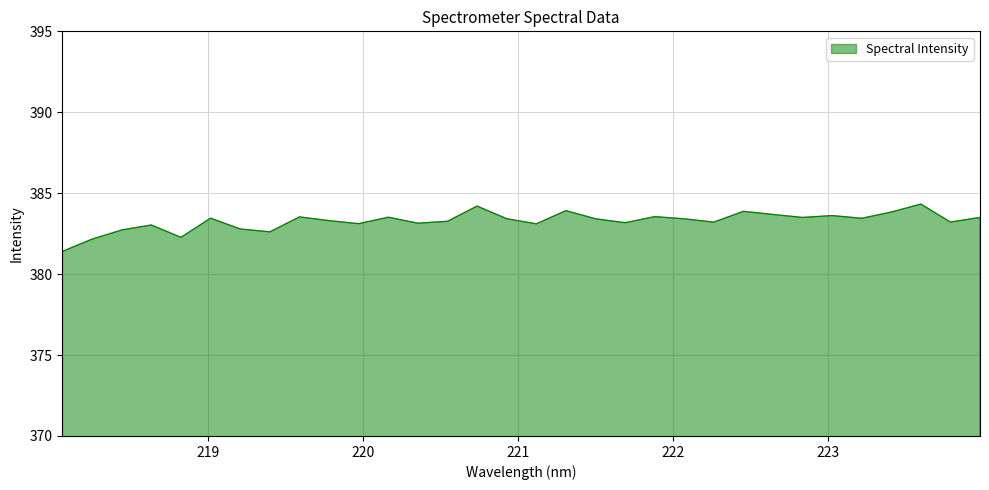

What is the greatest value displayed?

384.3